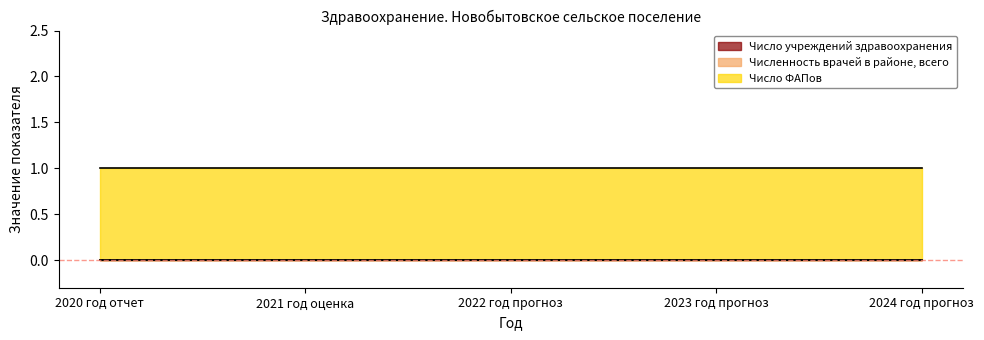

Rank the series at 2024 год прогноз from lowest to highest value.

Число учреждений здравоохранения, Численность врачей в районе, всего, Число ФАПов